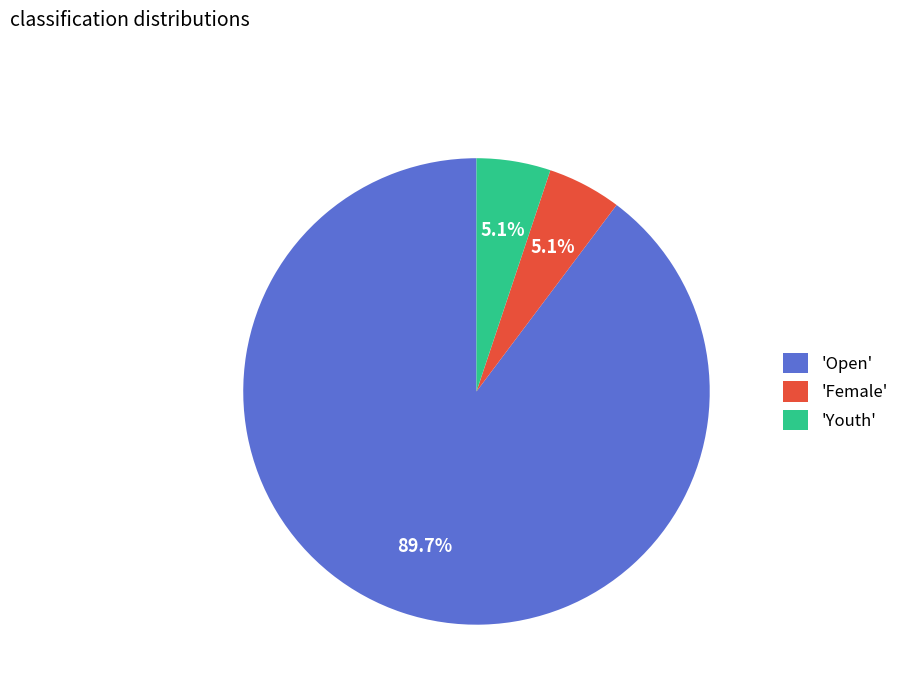

Approximately how many times larger is the value at 'Female' compared to 'Youth'?

1.0